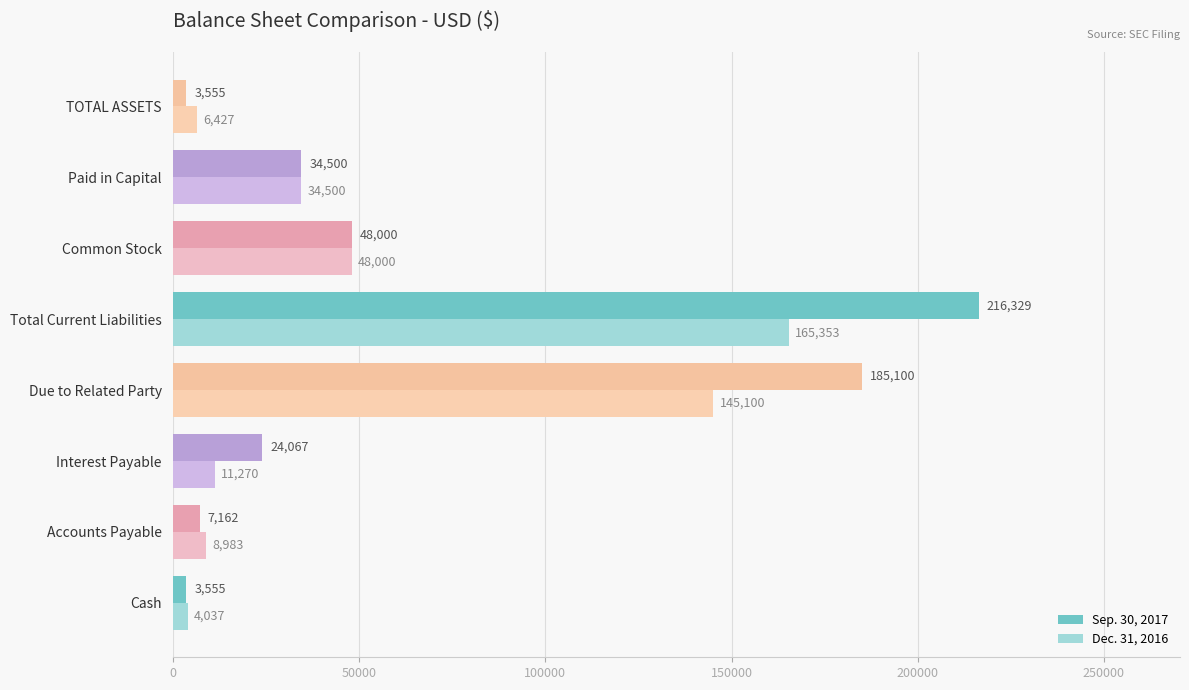

List the labels in order of Dec. 31, 2016 value, largest first.

Total Current Liabilities, Due to Related Party, Common Stock, Paid in Capital, Interest Payable, Accounts Payable, TOTAL ASSETS, Cash